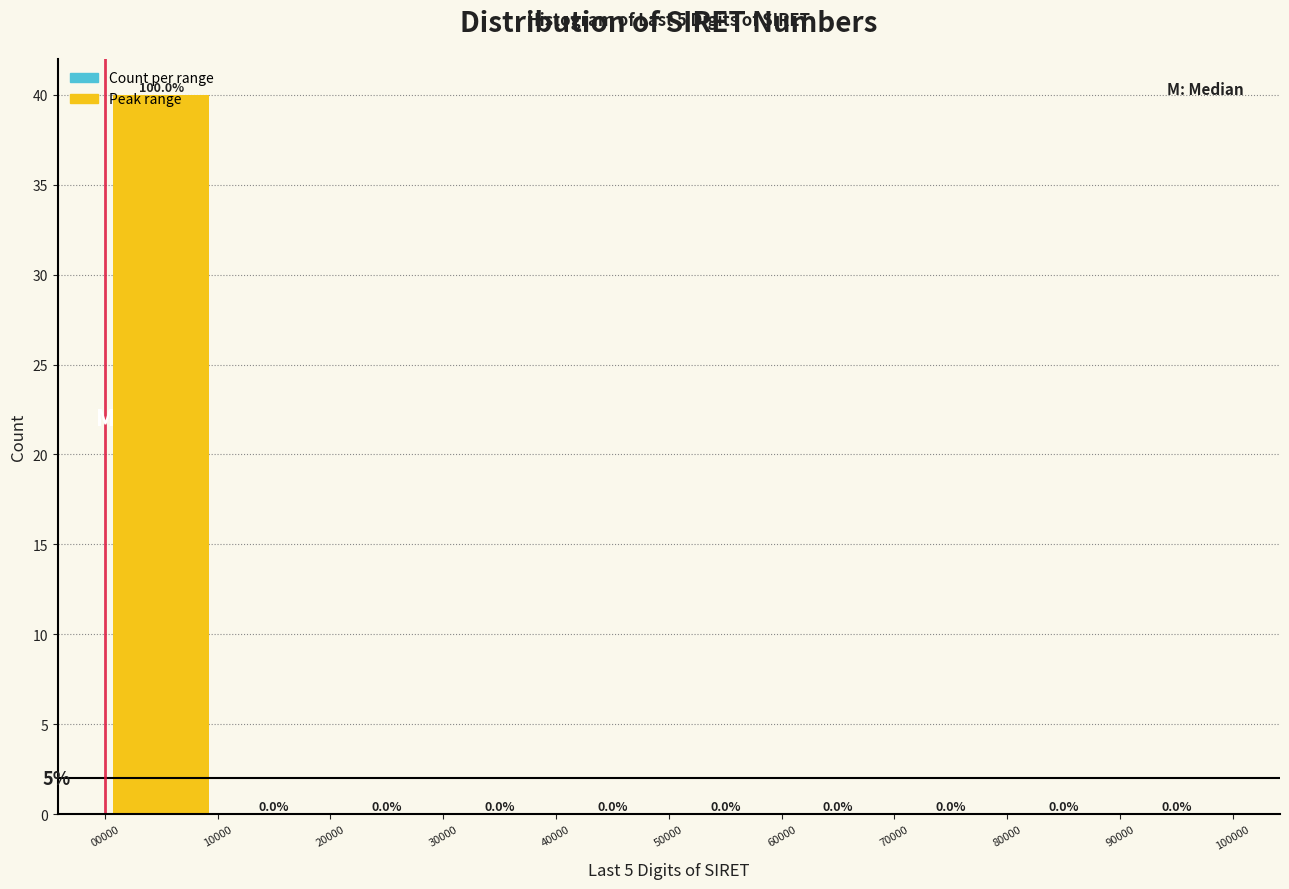

Which range on the x-axis has the tallest bar?

00000 to 10000